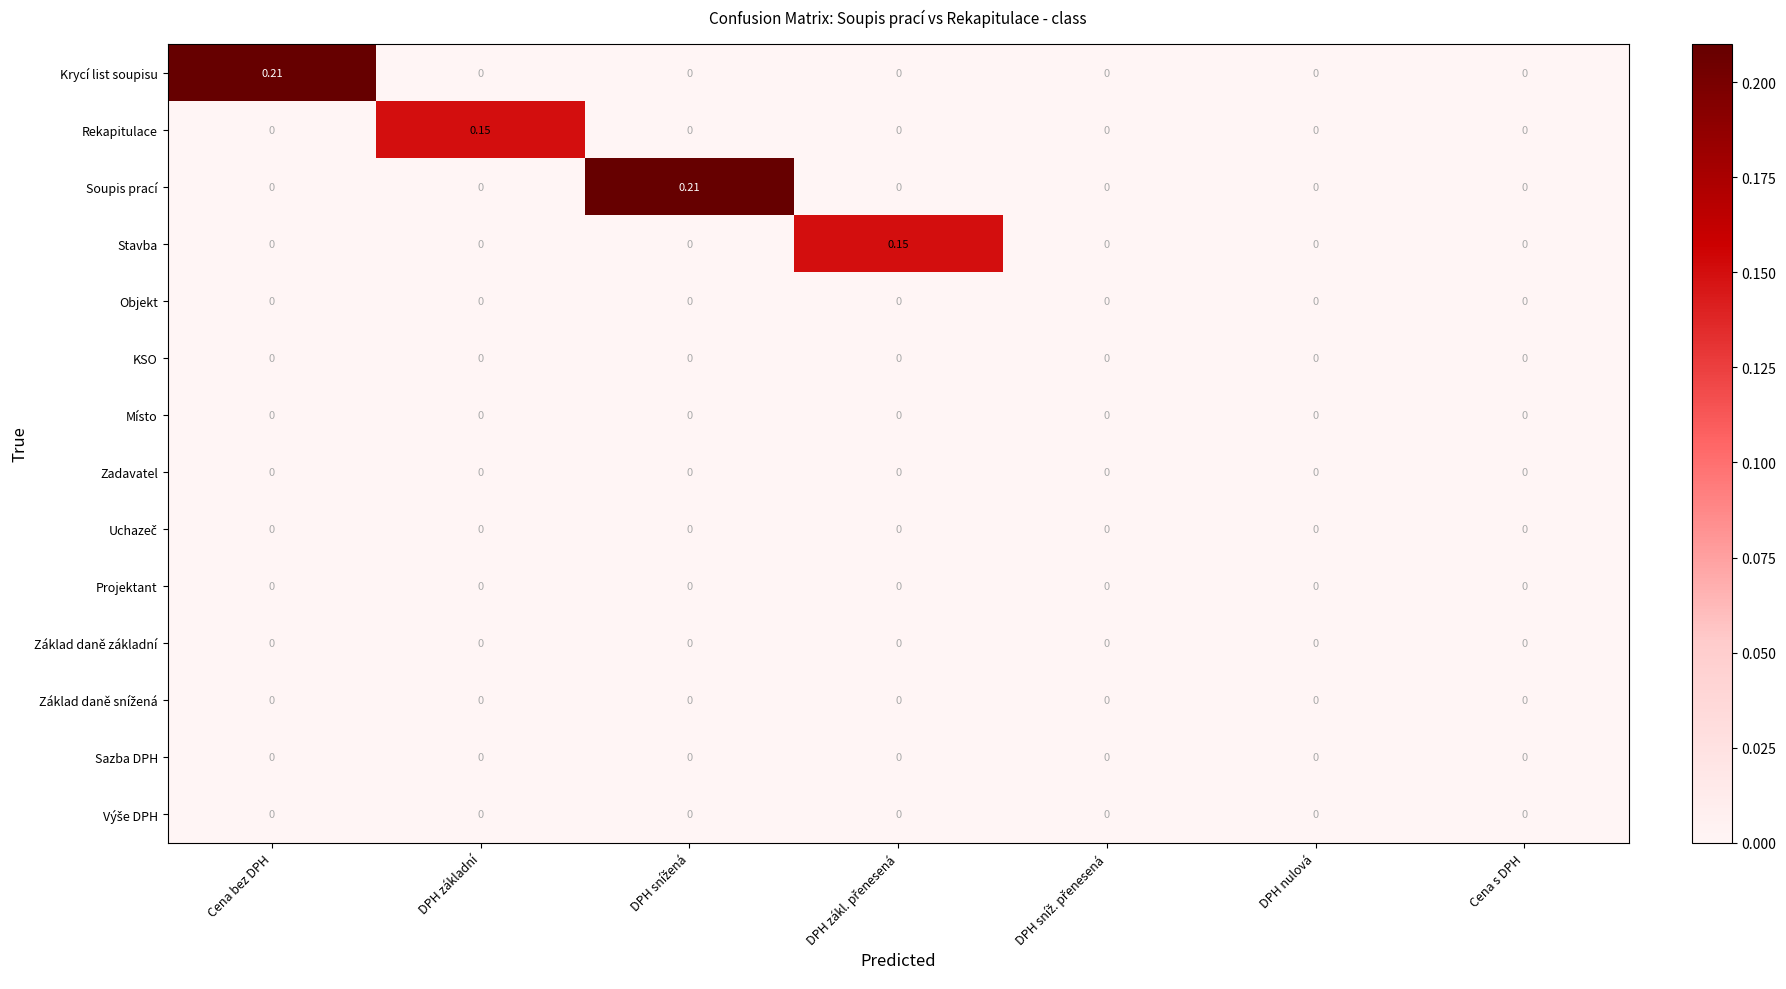

How many data points does each series have?

7